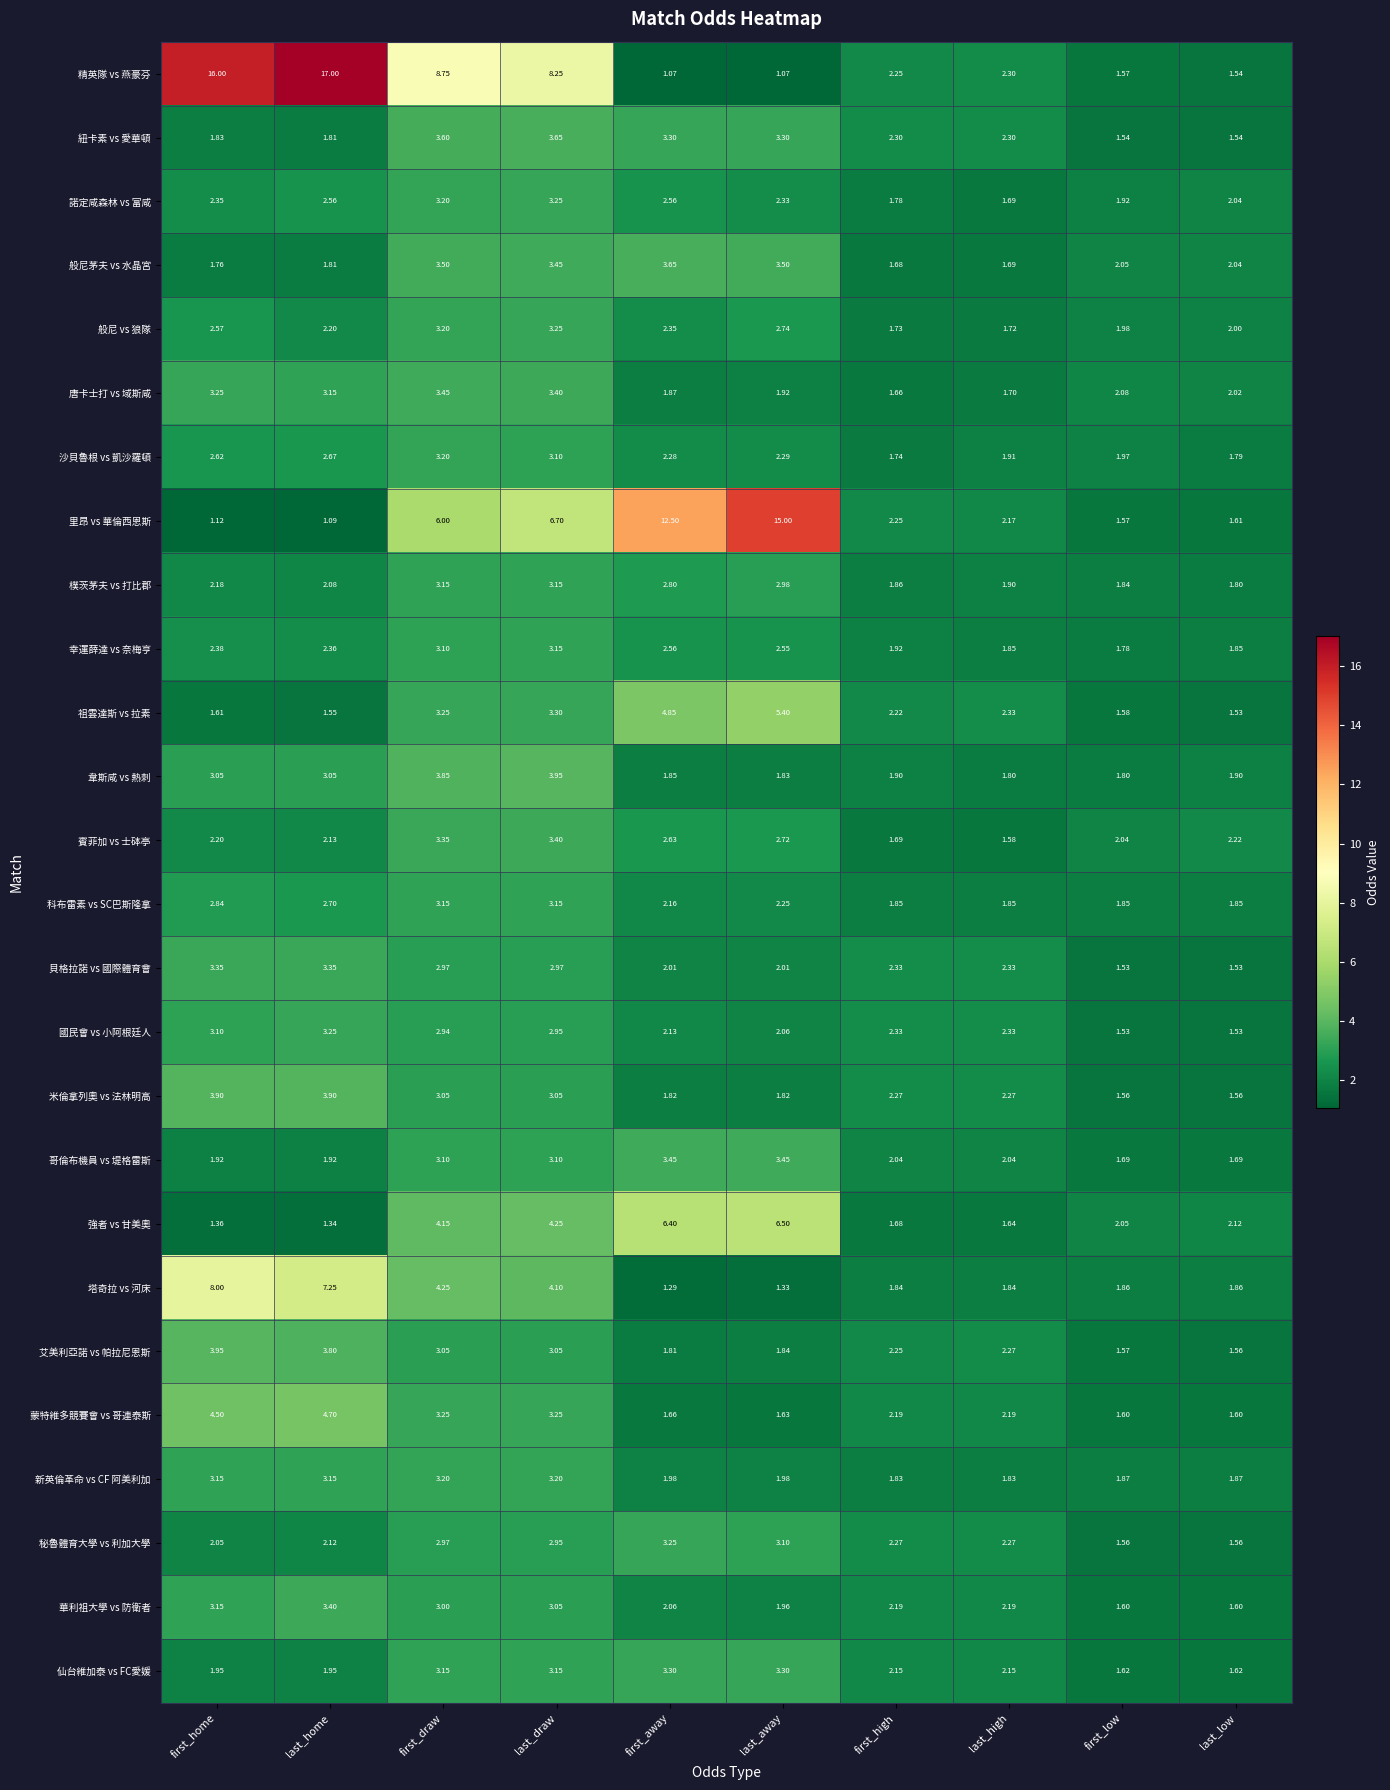

List the labels in order of 般尼 vs 狼隊 value, smallest first.

last_high, first_high, first_low, last_low, last_home, first_away, first_home, last_away, first_draw, last_draw